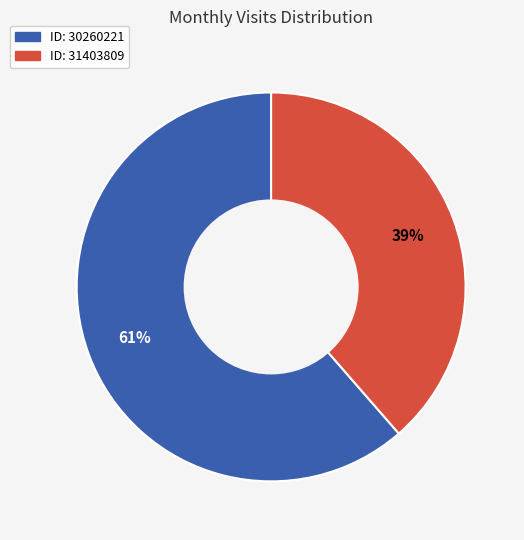

To the nearest percent, what is the average slice percentage?

50%